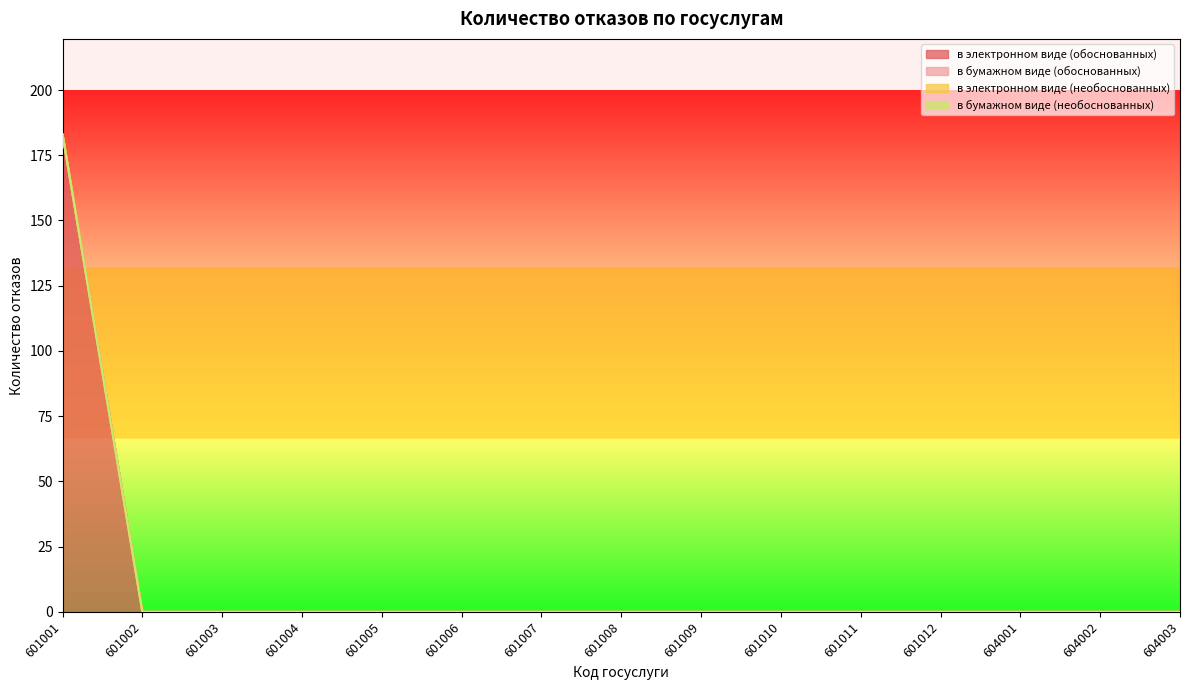

True or false: в электронном виде (необоснованных) has a value of 0 at 601005.

True